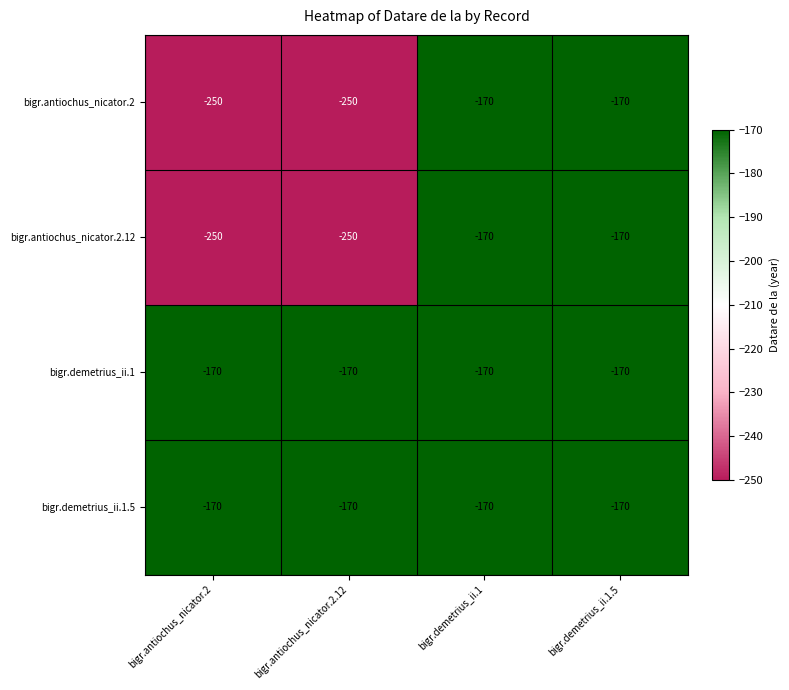

Is it true that bigr.demetrius_ii.1.5 equals -82 at bigr.antiochus_nicator.2.12?

False